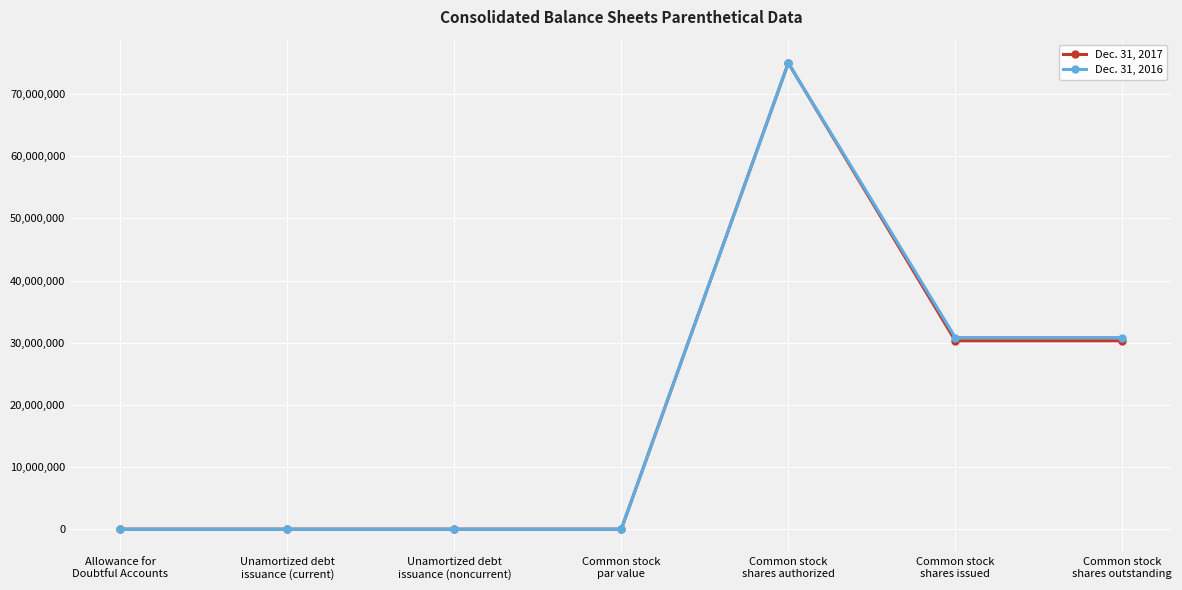

True or false: Dec. 31, 2017 has more than 0 points higher than both neighbors.

True